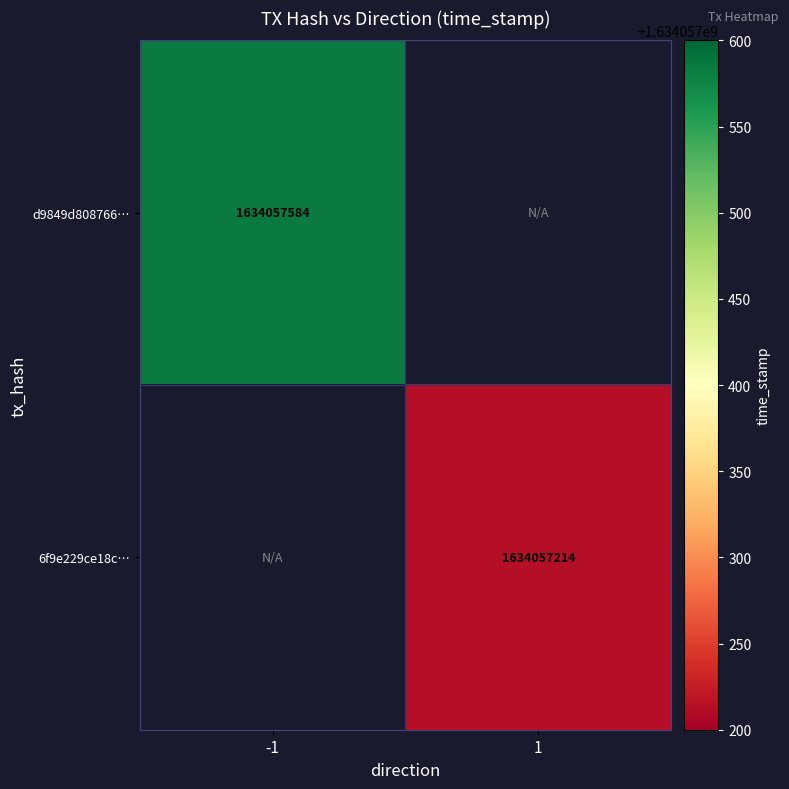

At direction, list the series in order from smallest to largest.

d9849d808766e351bb9d10a1397678b59c6eb86, 6f9e229ce18c6b0418ff8e03bbace34ad980a33